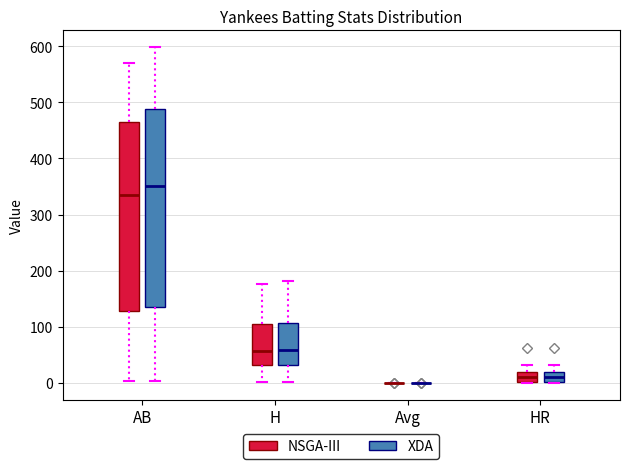

Which box is the tallest, from its lower edge to its upper edge?

AB (XDA)